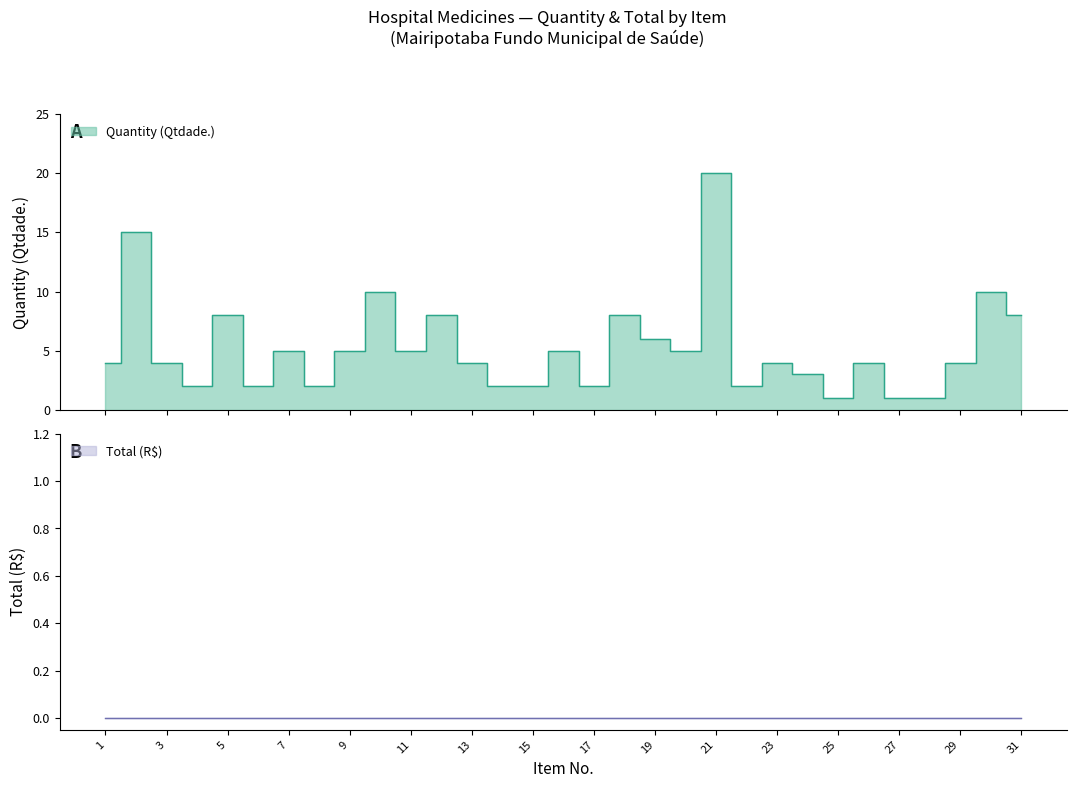

Rank the categories by value from lowest to highest.

25, 27, 28, 4, 6, 8, 14, 15, 17, 22, 24, 1, 3, 13, 23, 26, 29, 7, 9, 11, 16, 20, 19, 5, 12, 18, 31, 10, 30, 2, 21